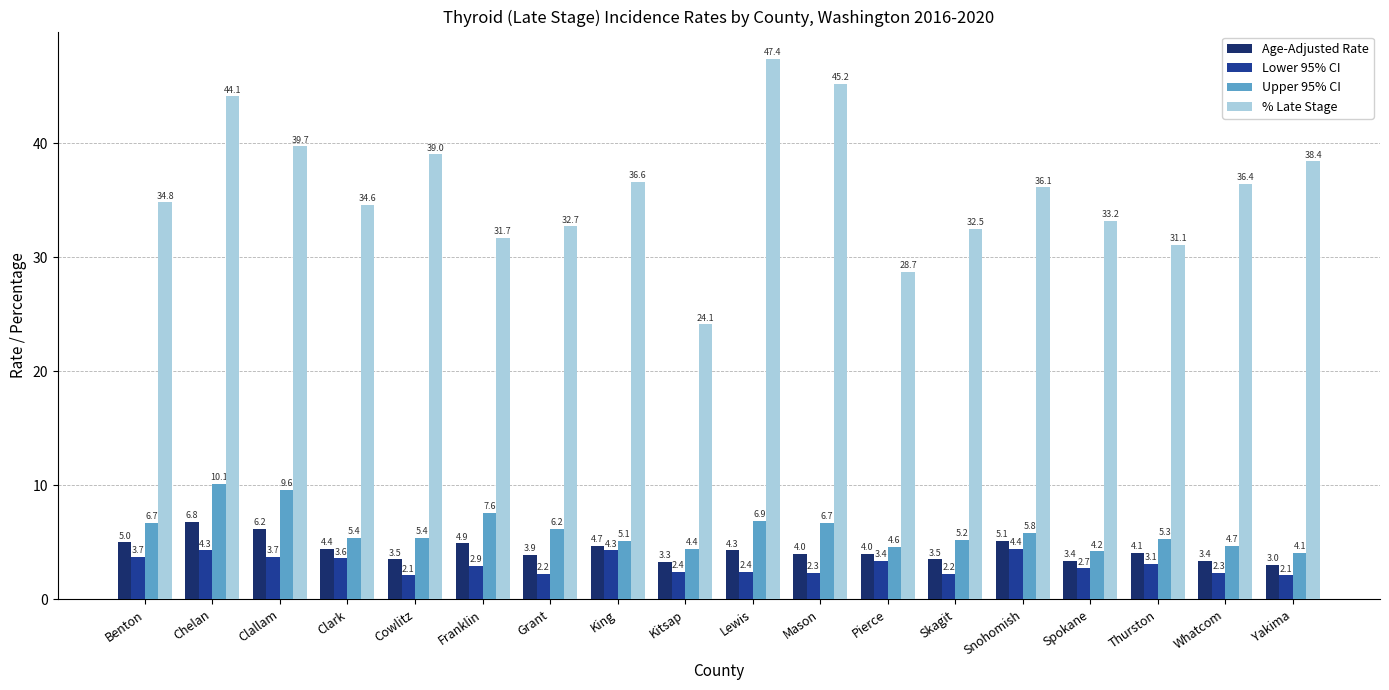

Reading left to right, what are all the values shown in this chart?

Age-Adjusted Rate: Benton=5.0	Chelan=6.8	Clallam=6.2	Clark=4.4	Cowlitz=3.5	Franklin=4.9	Grant=3.9	King=4.7	Kitsap=3.3	Lewis=4.3	Mason=4.0	Pierce=4.0	Skagit=3.5	Snohomish=5.1	Spokane=3.4	Thurston=4.1	Whatcom=3.4	Yakima=3.0
Lower 95% CI: Benton=3.7	Chelan=4.3	Clallam=3.7	Clark=3.6	Cowlitz=2.1	Franklin=2.9	Grant=2.2	King=4.3	Kitsap=2.4	Lewis=2.4	Mason=2.3	Pierce=3.4	Skagit=2.2	Snohomish=4.4	Spokane=2.7	Thurston=3.1	Whatcom=2.3	Yakima=2.1
Upper 95% CI: Benton=6.7	Chelan=10.1	Clallam=9.6	Clark=5.4	Cowlitz=5.4	Franklin=7.6	Grant=6.2	King=5.1	Kitsap=4.4	Lewis=6.9	Mason=6.7	Pierce=4.6	Skagit=5.2	Snohomish=5.8	Spokane=4.2	Thurston=5.3	Whatcom=4.7	Yakima=4.1
% Late Stage: Benton=34.8	Chelan=44.1	Clallam=39.7	Clark=34.6	Cowlitz=39.0	Franklin=31.7	Grant=32.7	King=36.6	Kitsap=24.1	Lewis=47.4	Mason=45.2	Pierce=28.7	Skagit=32.5	Snohomish=36.1	Spokane=33.2	Thurston=31.1	Whatcom=36.4	Yakima=38.4